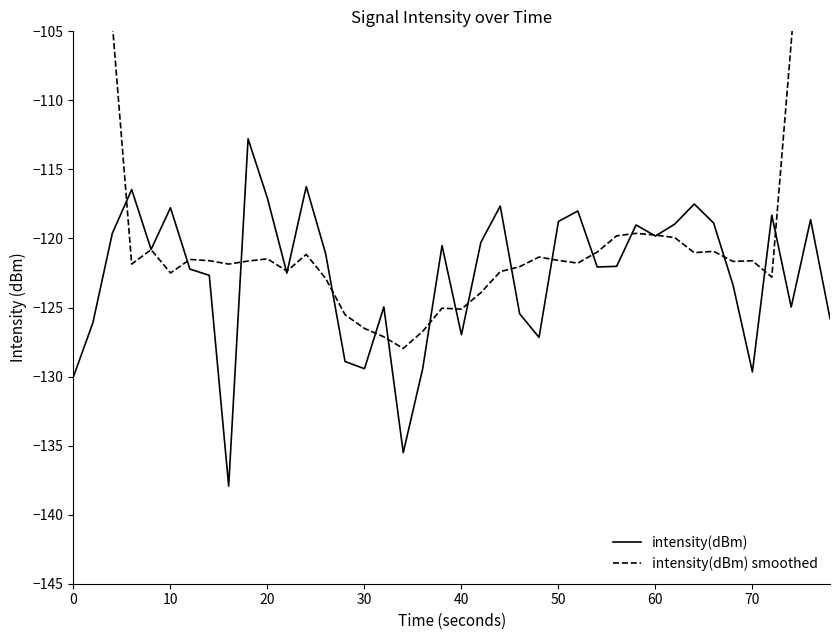

True or false: intensity(dBm) has a value of -130.0 at 0.

True